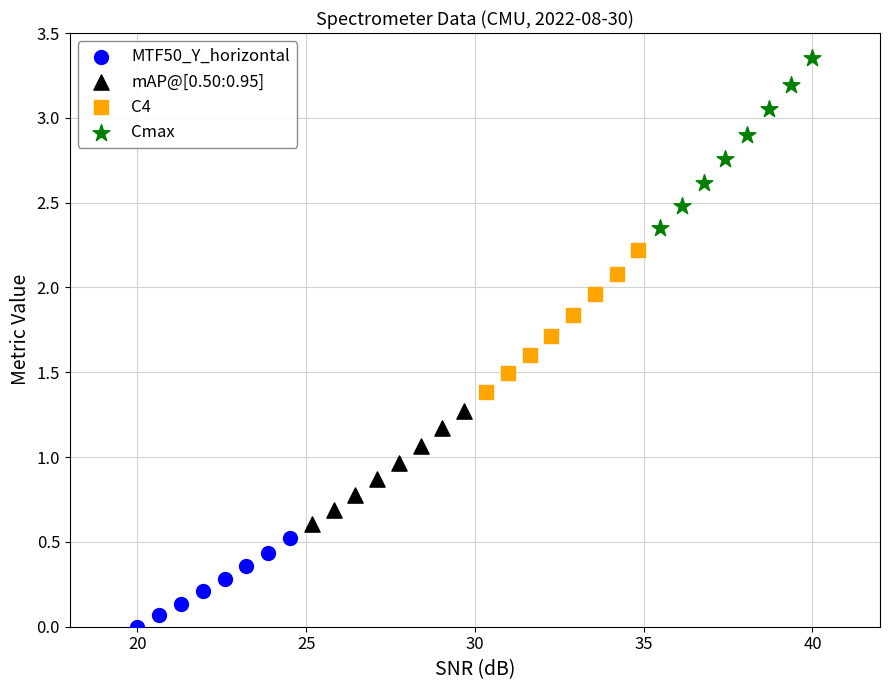

What are all the series names shown in the legend?

MTF50_Y_horizontal, mAP@[0.50:0.95], C4, Cmax